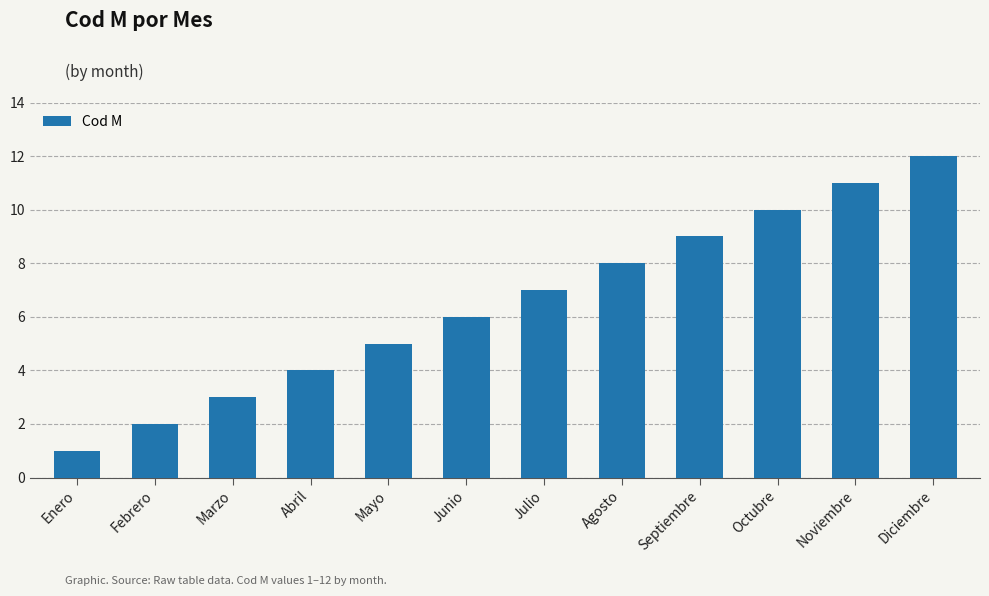

What is the value of the 11th bar from the left?

11